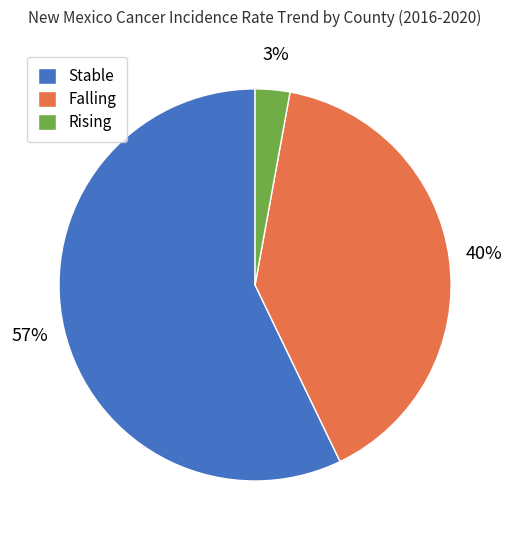

Is it true that Stable is 57% of the pie?

True